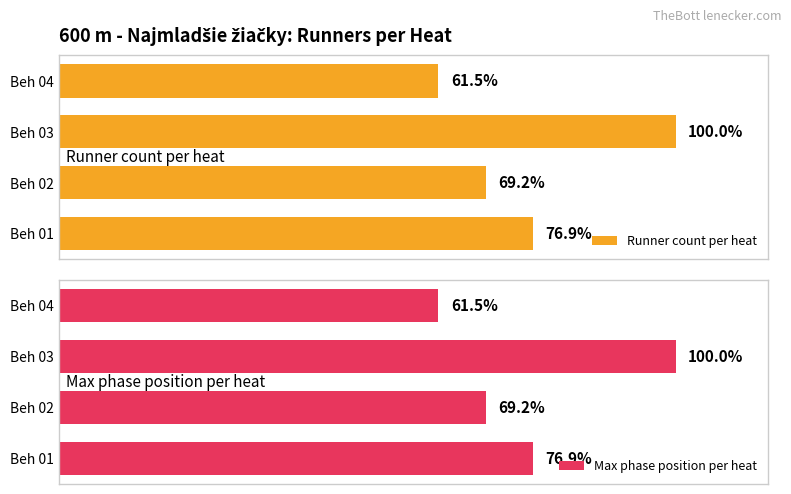

What is the average value of the Runner count per heat series?

10